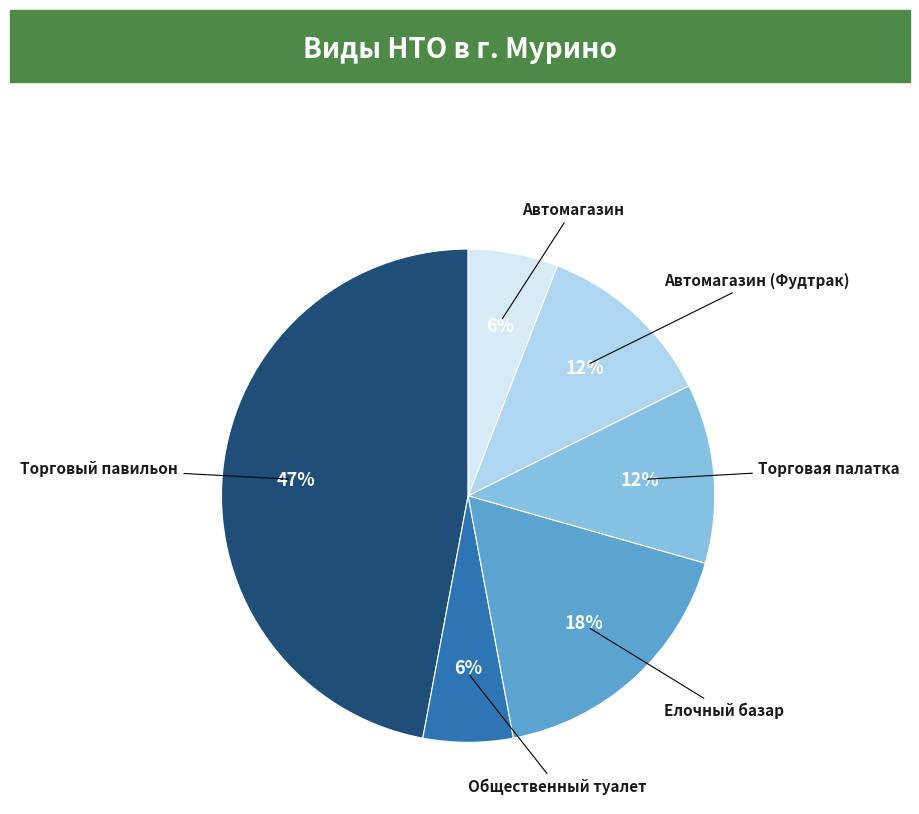

To the nearest percent, what is the average slice percentage?

17%